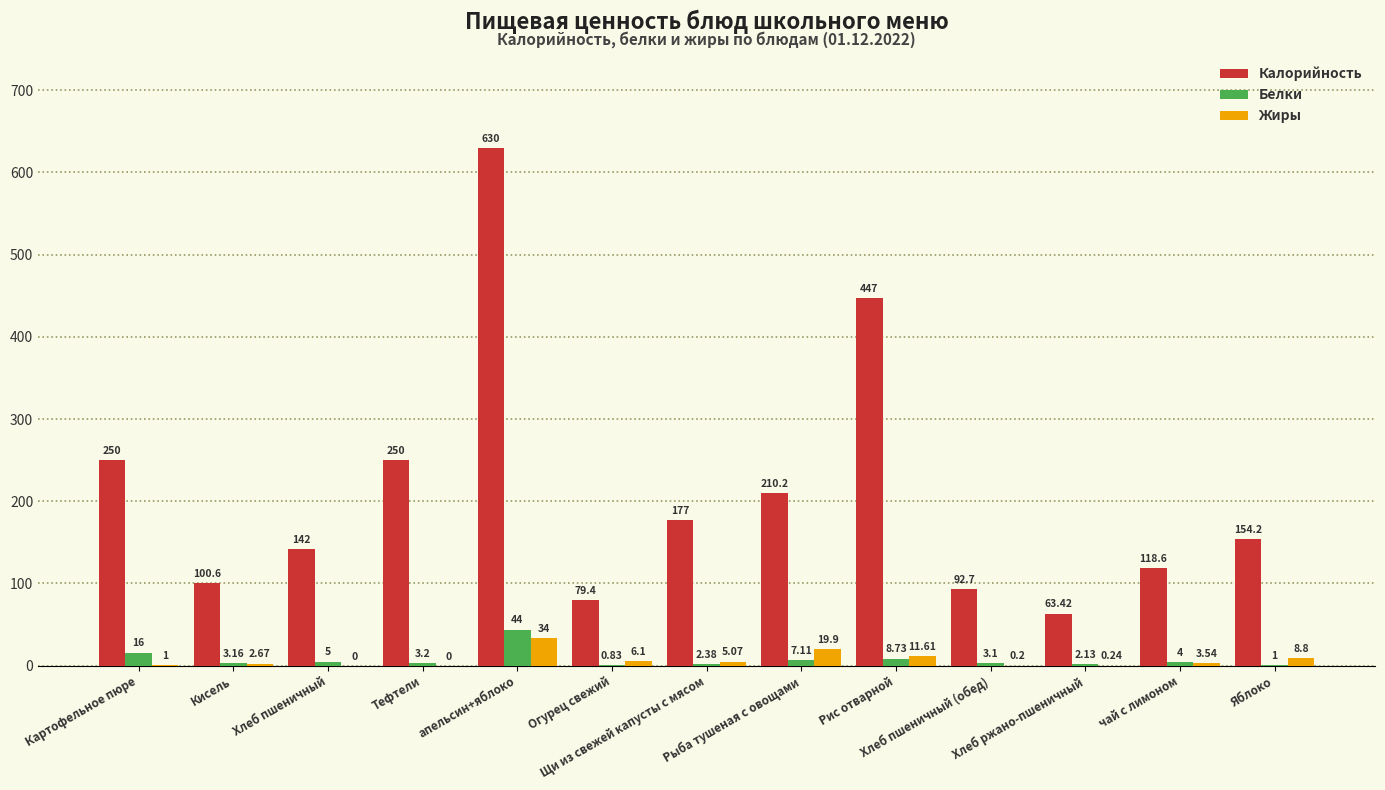

Which series has the largest total across all categories?

Калорийность